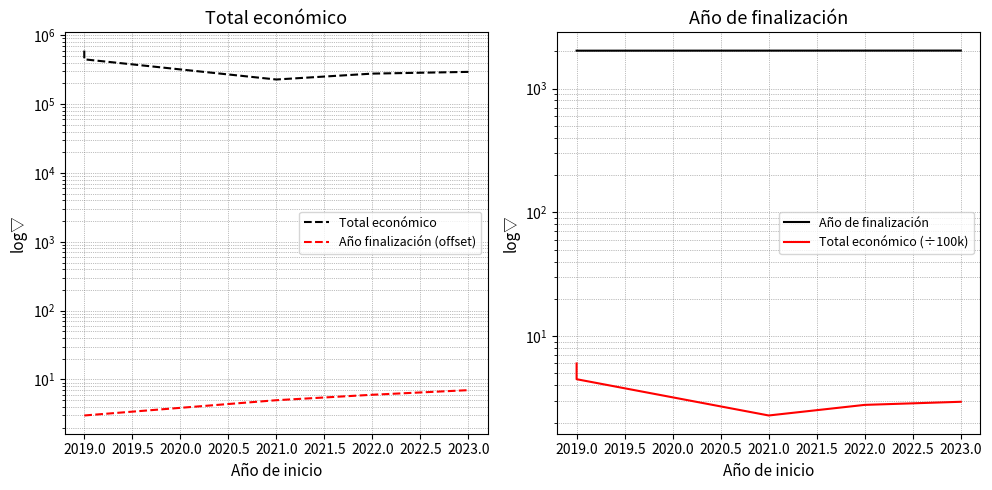

What is the spread (max minus min) of values at 2023.0?

294221.1